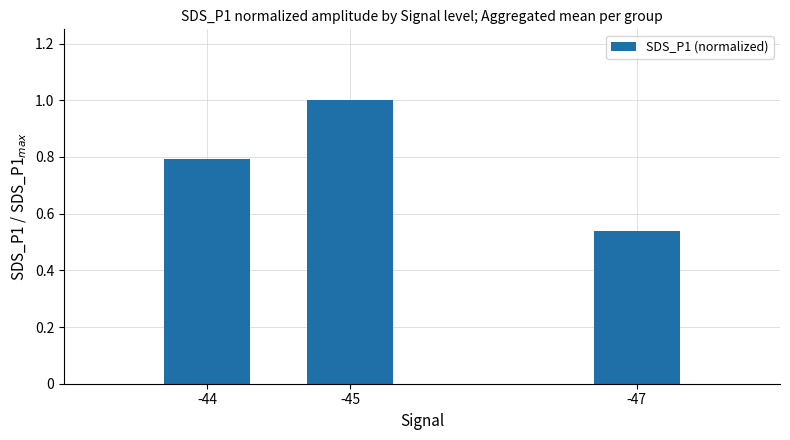

What is the value of the 1st bar from the left?

0.8